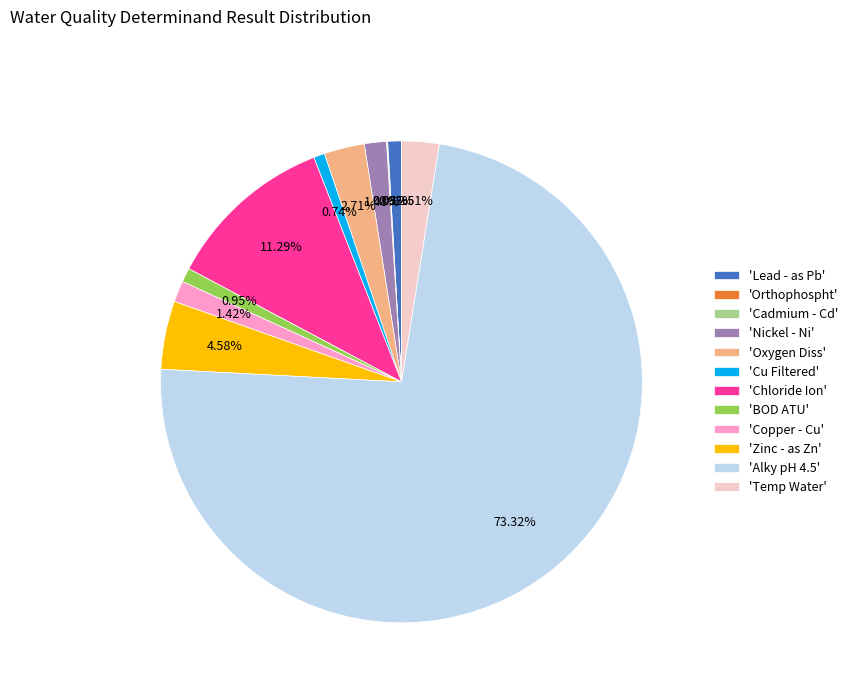

Do 'Zinc - as Zn' and 'Nickel - Ni' together represent more than half of the pie?

No